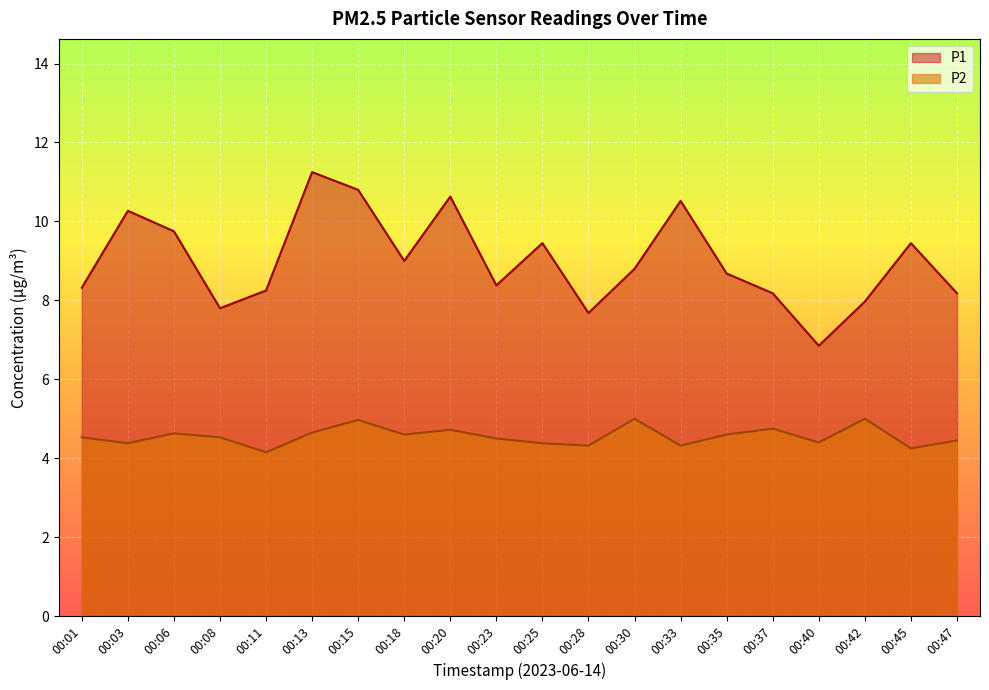

How many interior local peaks does the P1 series have?

6